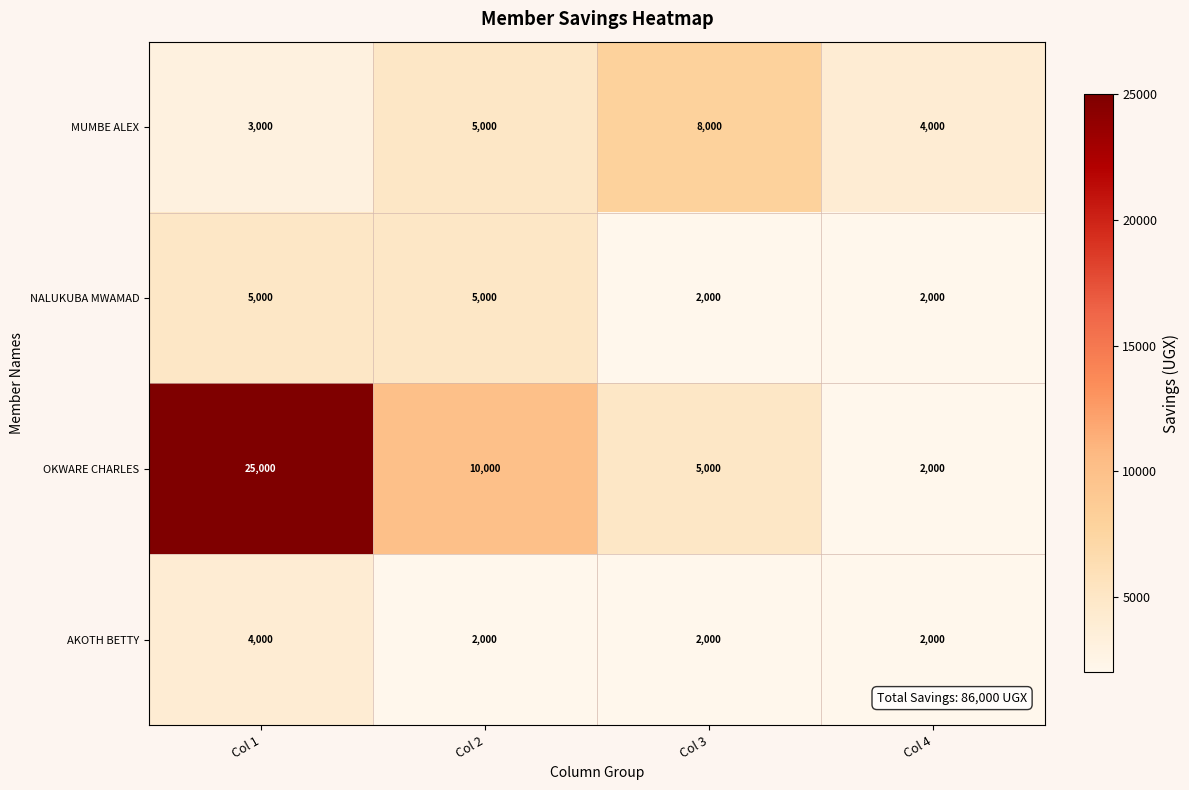

What is the sum of all OKWARE CHARLES values?

42000